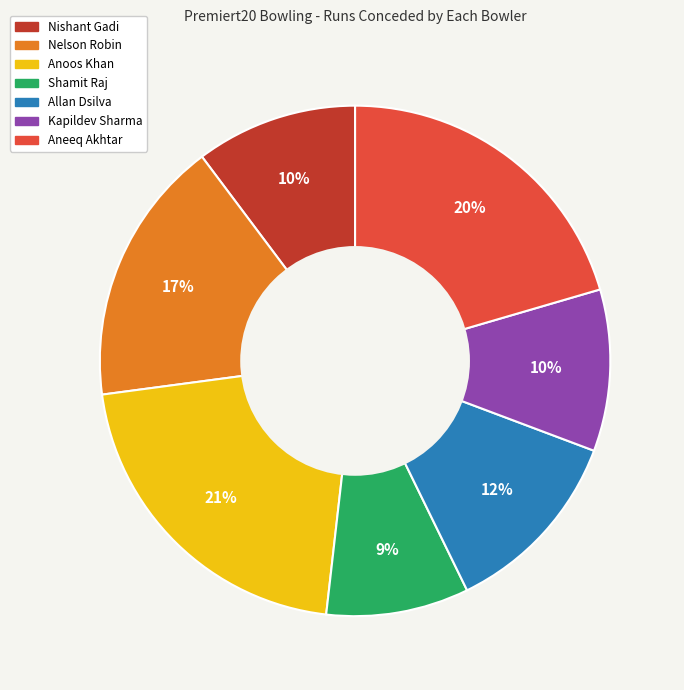

To the nearest percent, what percentage of the pie is Shamit Raj?

9%